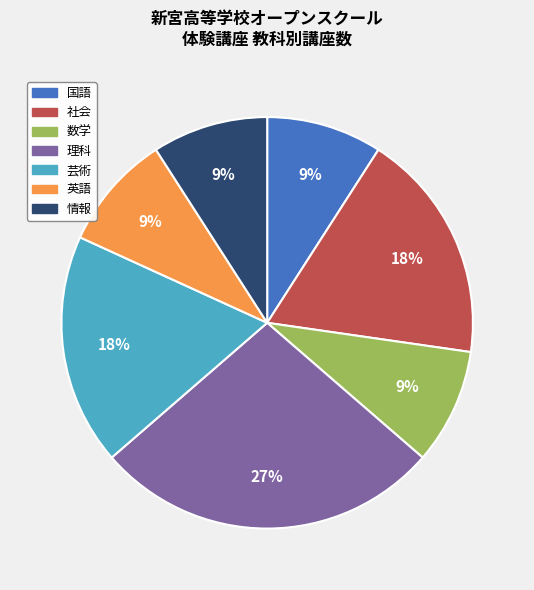

Does any single category account for the majority?

No